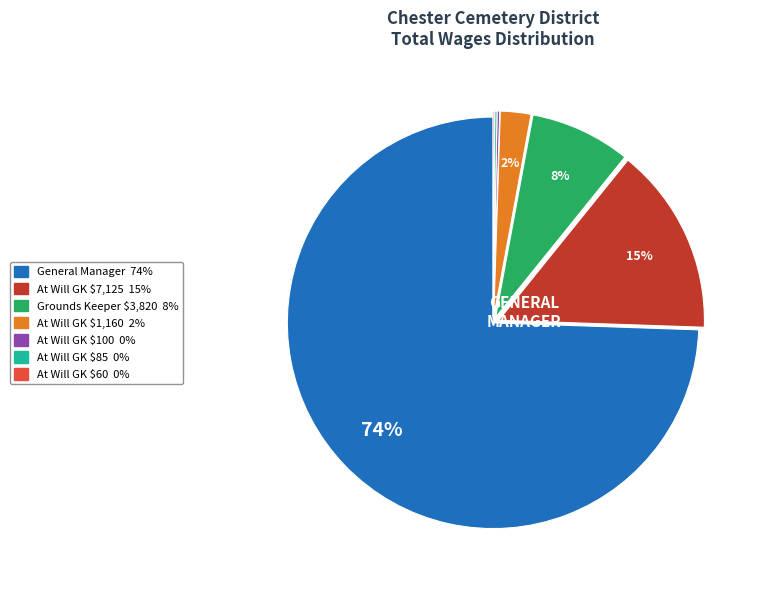

Is there a majority slice in this chart?

Yes